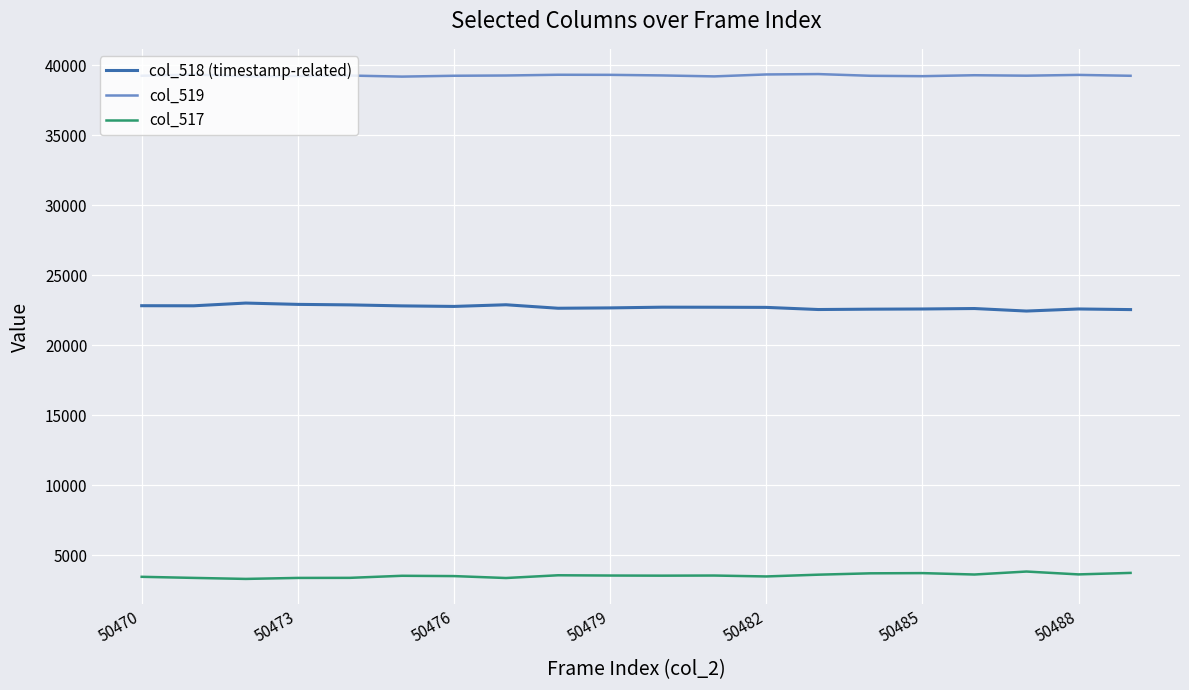

True or false: col_519 and col_518 (timestamp-related) cross at least once.

False